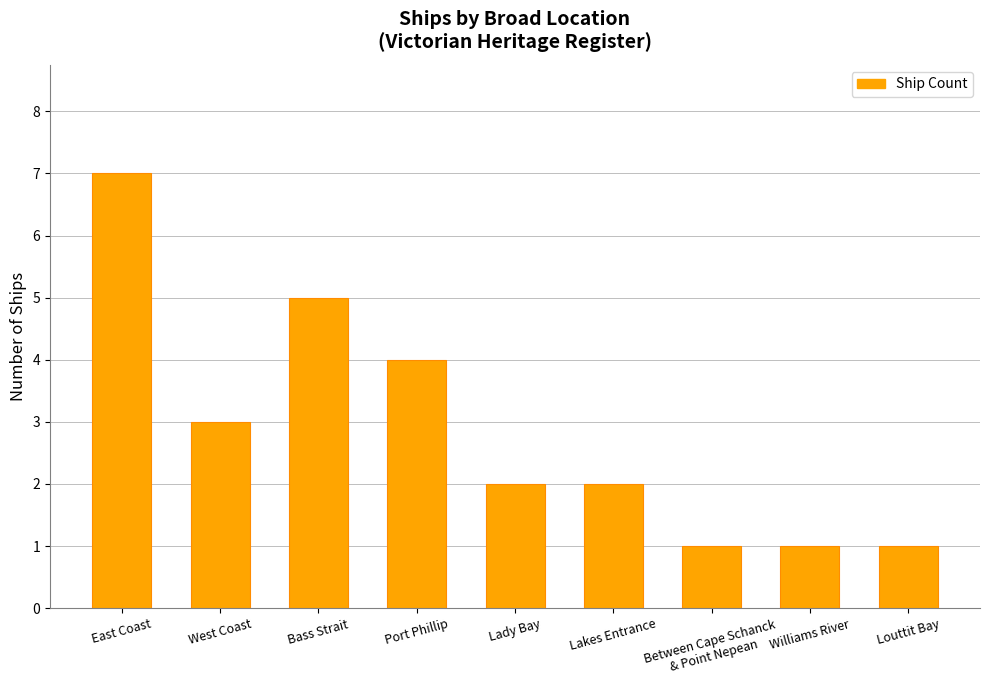

True or false: the data shows 1 at Bass Strait.

False